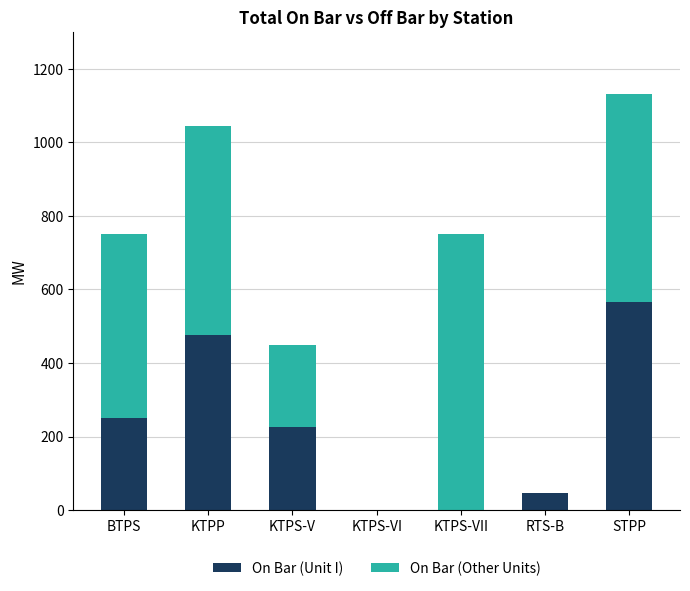

How many distinct data groups are displayed?

2